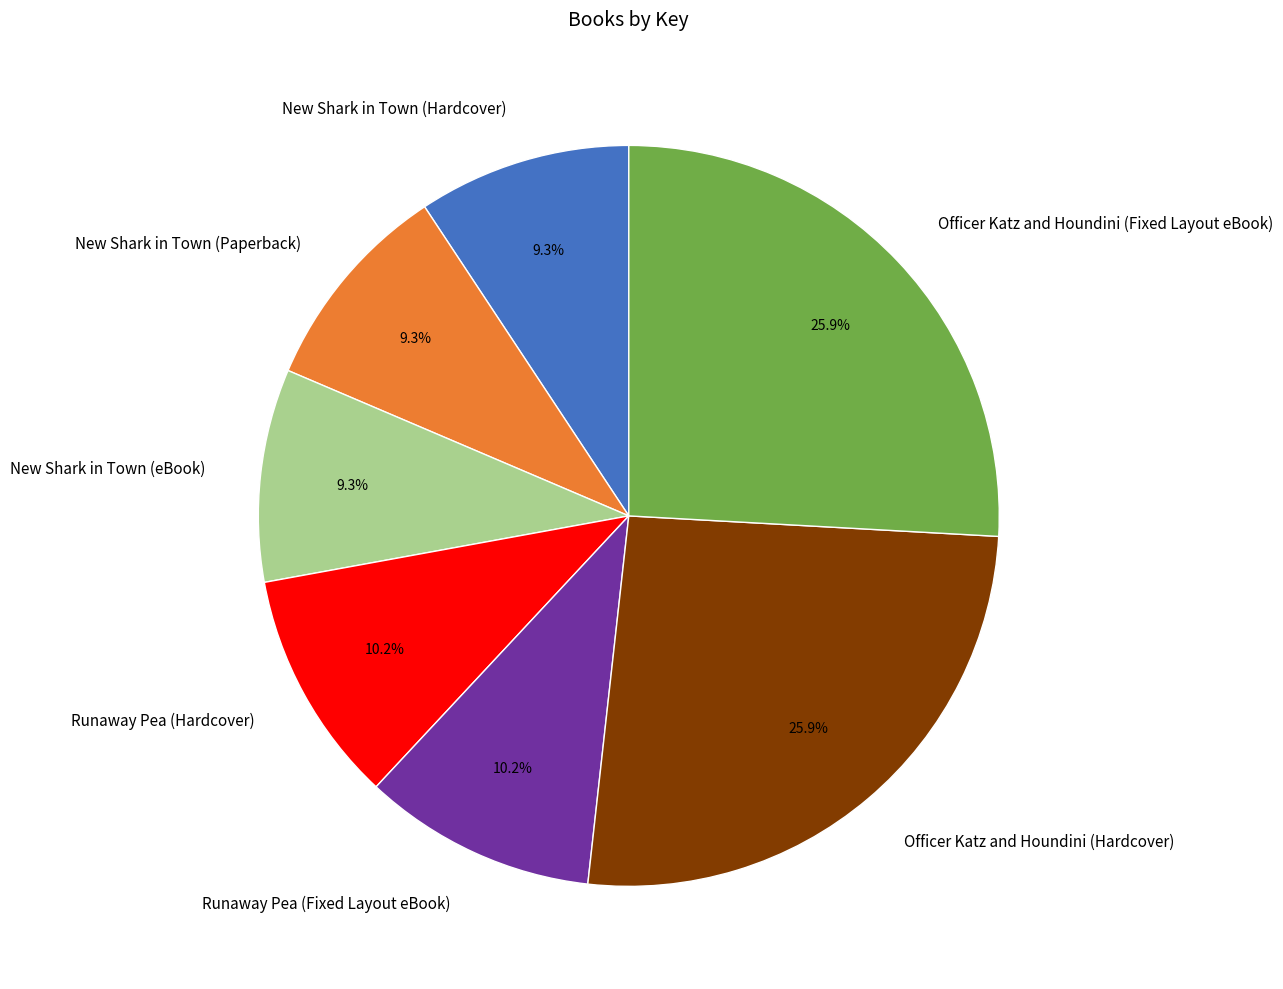

Is it true that Runaway Pea (Fixed Layout eBook) is 18% of the pie?

False